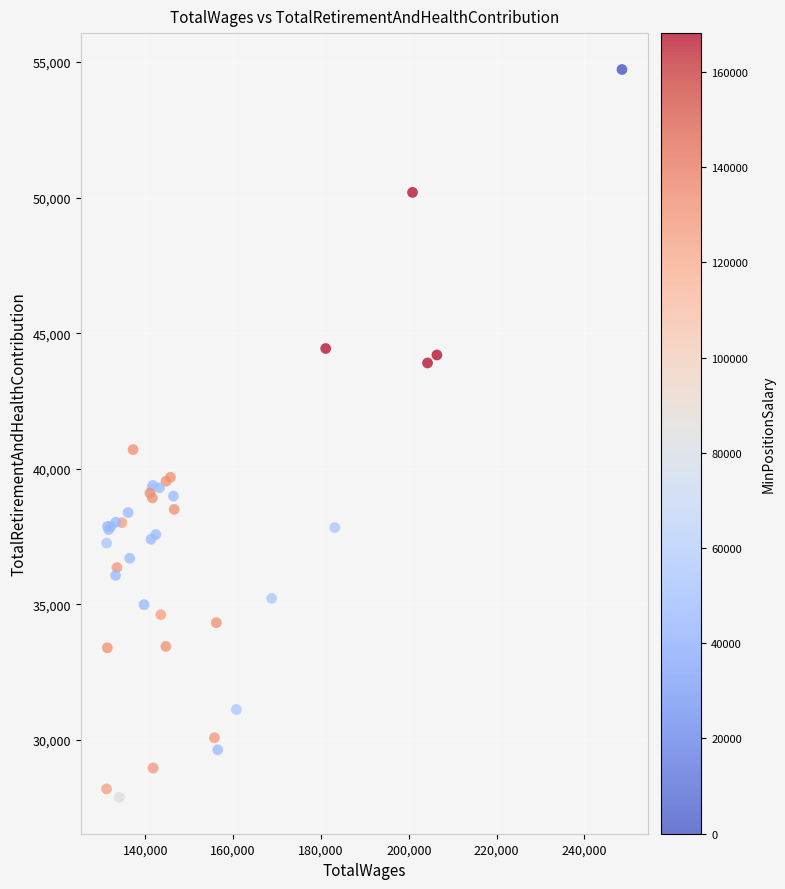

What Y value in the scatter plot is closest to 41304?

40709